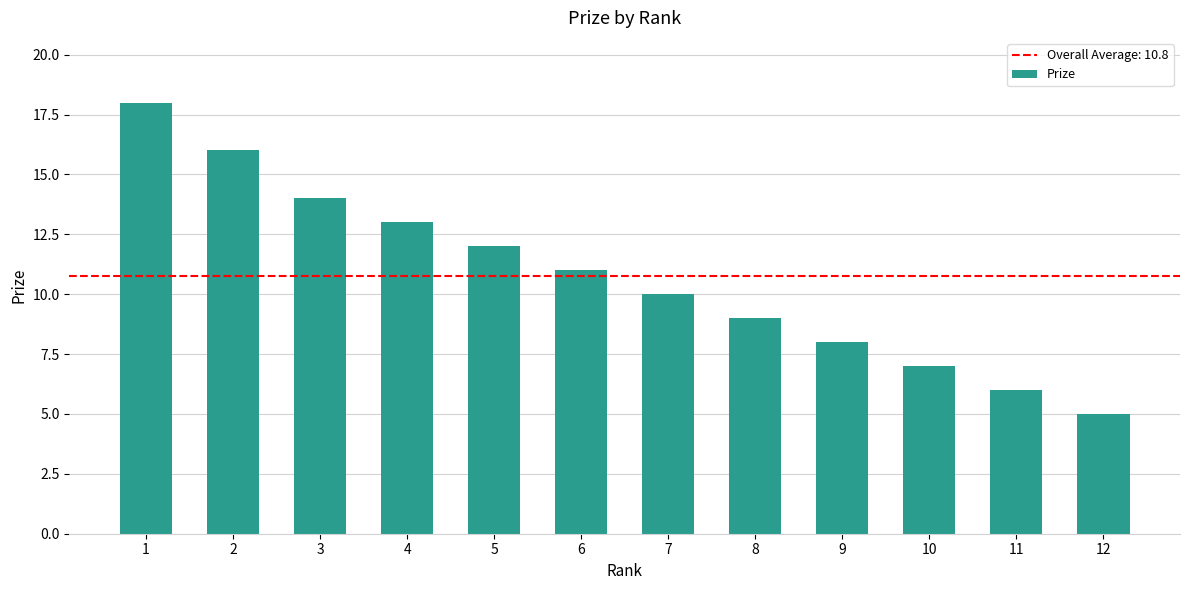

The value at 11 is 6. True or false?

True